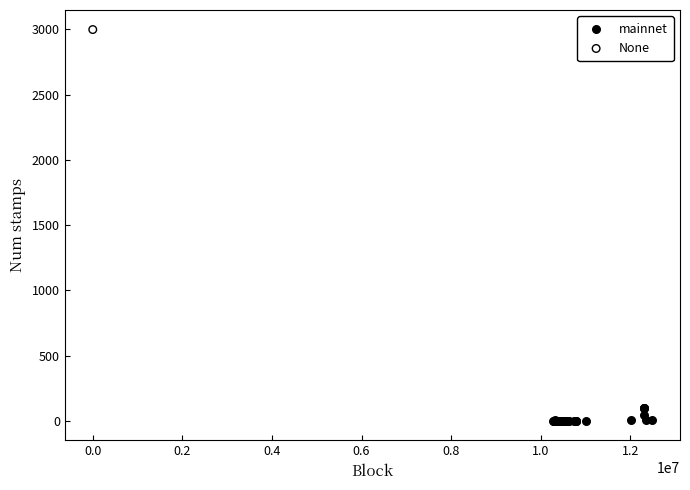

What are all the series names shown in the legend?

mainnet, None